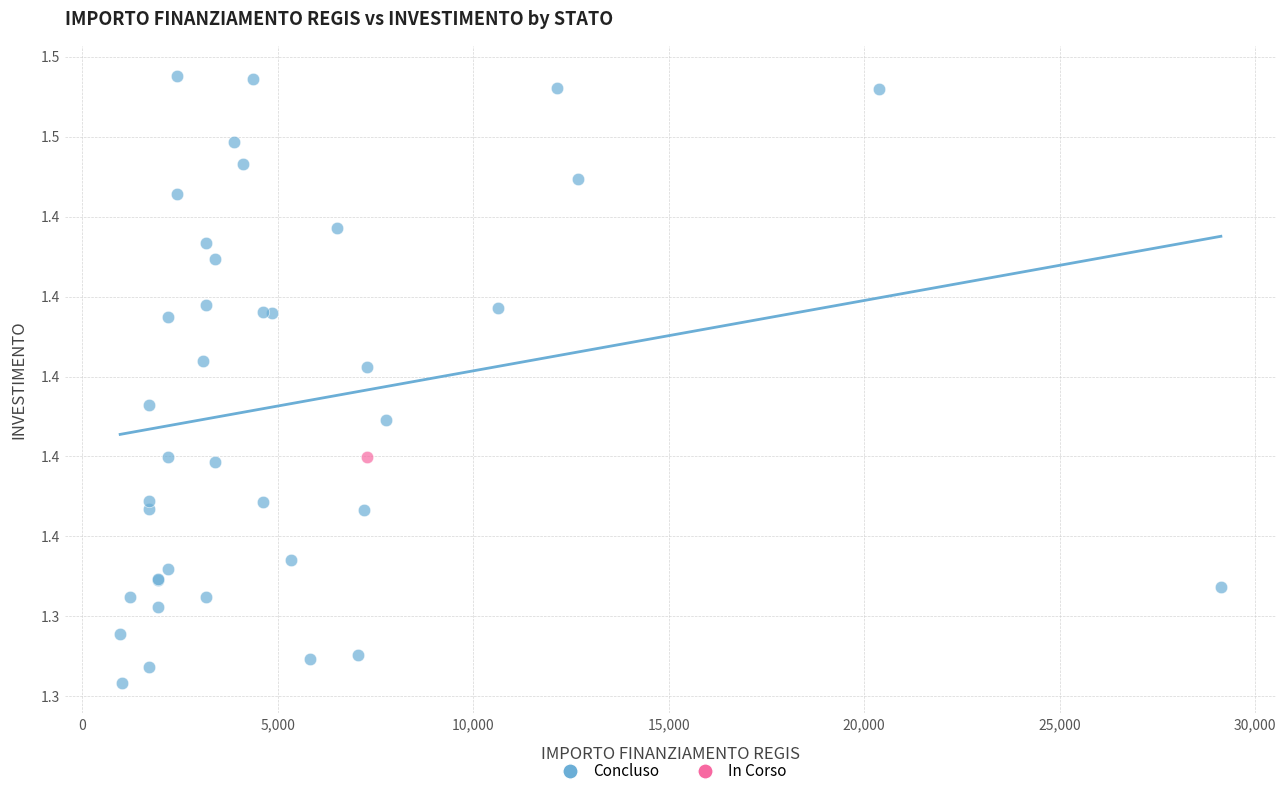

What are all the series names shown in the legend?

Concluso, In Corso